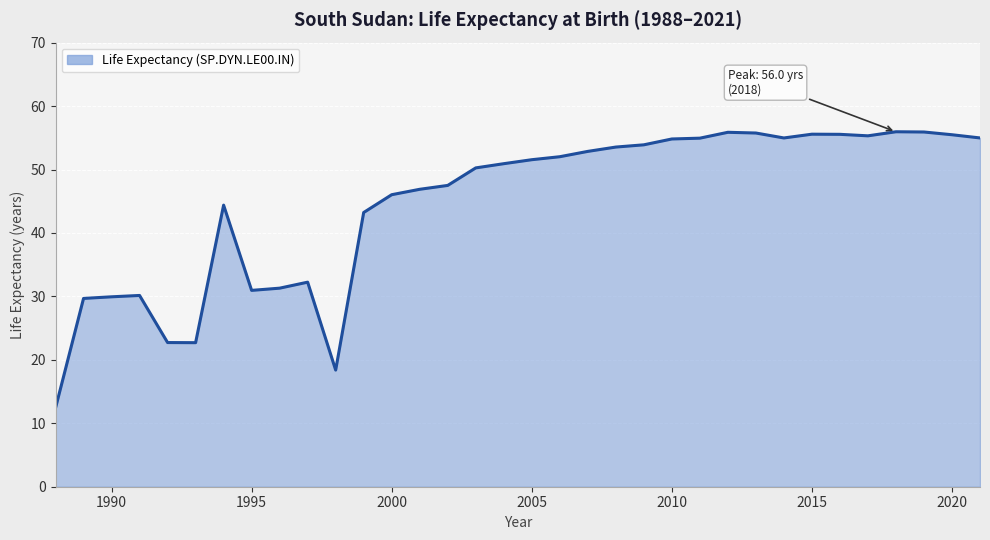

What is the minimum value shown in the chart?

12.4